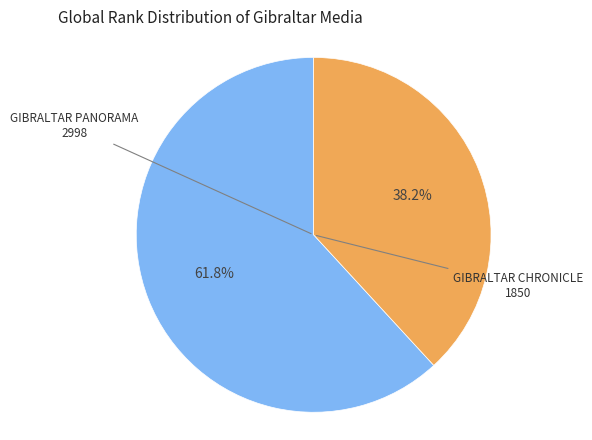

Rank the categories by value from highest to lowest.

GIBRALTAR PANORAMA, GIBRALTAR CHRONICLE